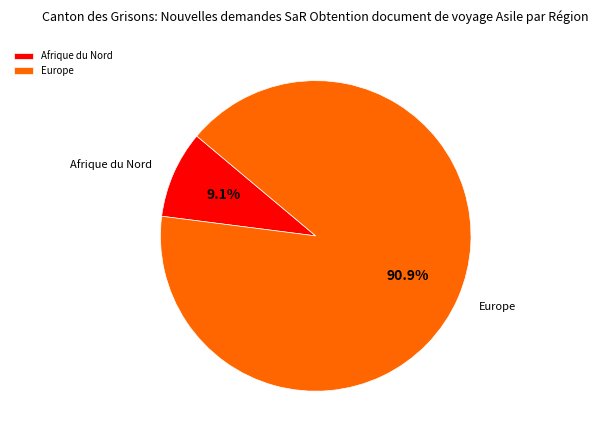

Which category accounts for the majority?

Europe